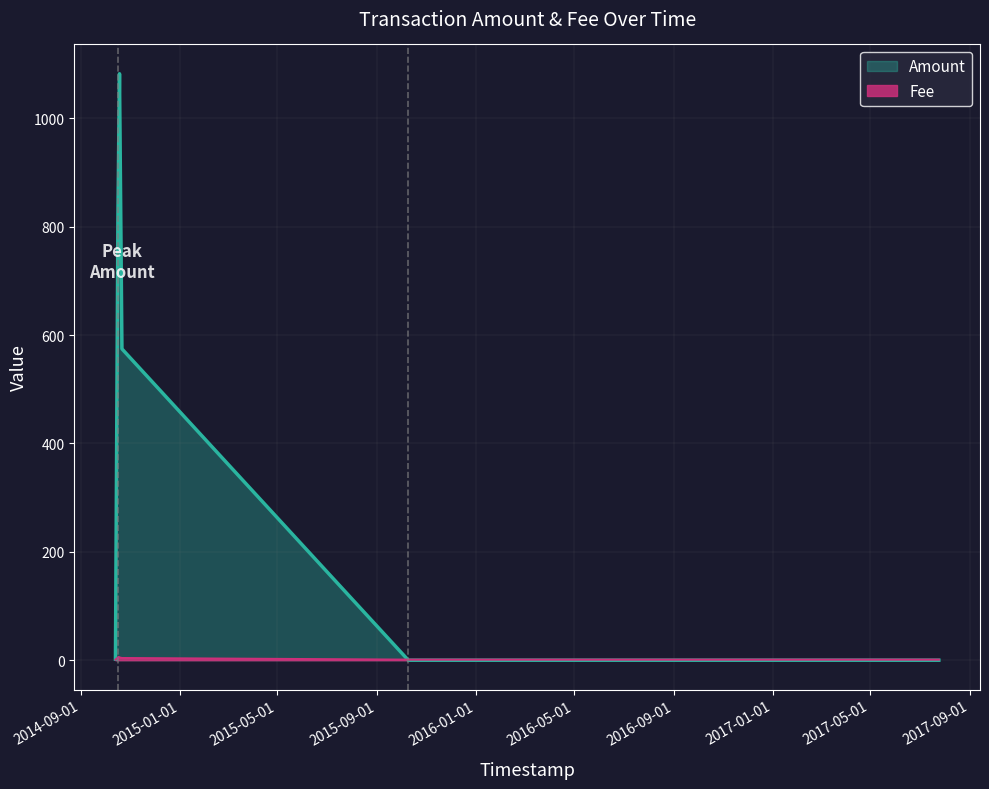

Rank the series by their maximum value, from highest to lowest.

Amount, Fee